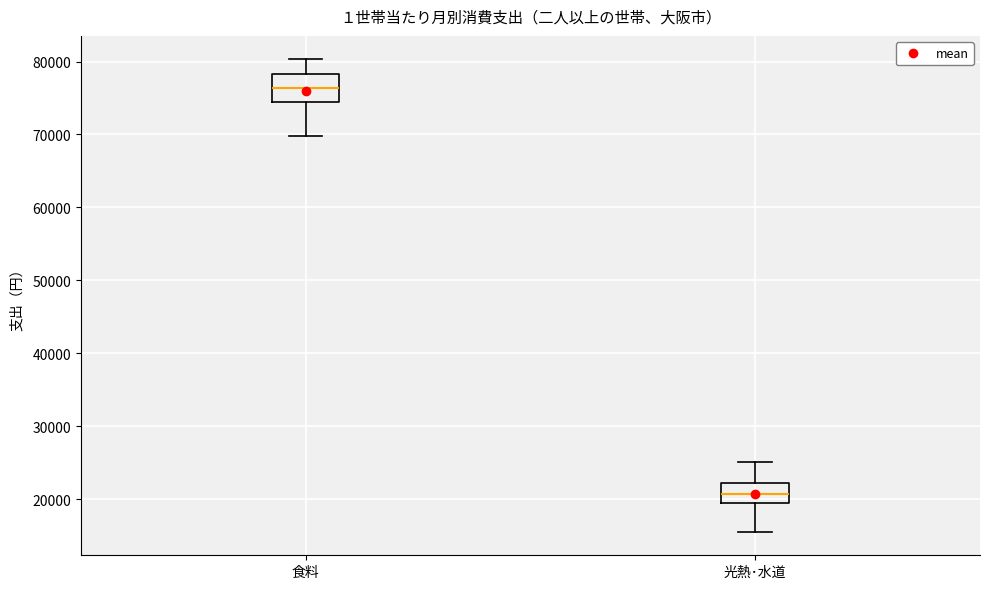

Which box's median line is the lowest?

光熱･水道